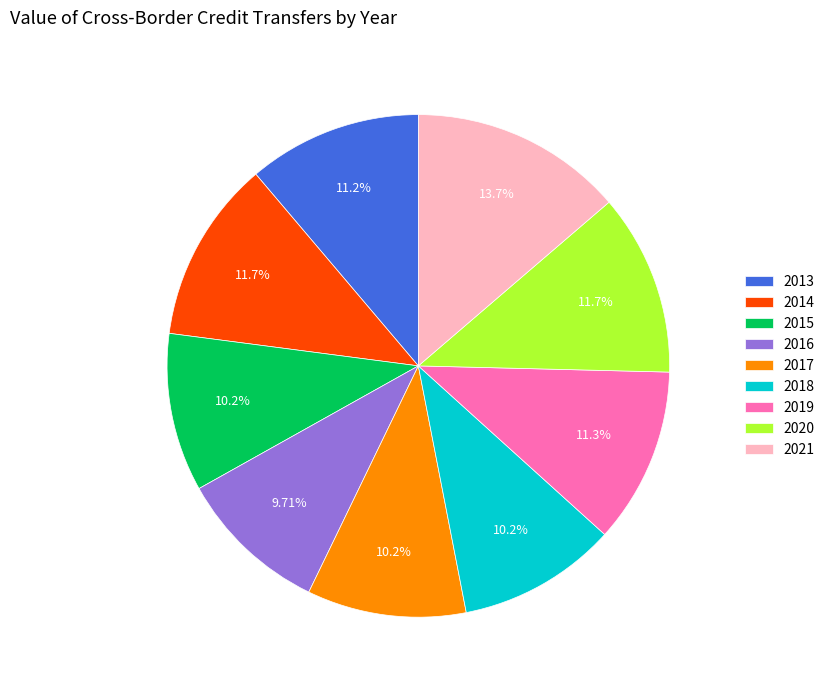

To the nearest percent, what is the combined percentage of 2021 and 2020?

25%